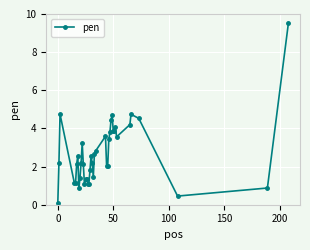

What is the value of the 9th point from the left?

1.4